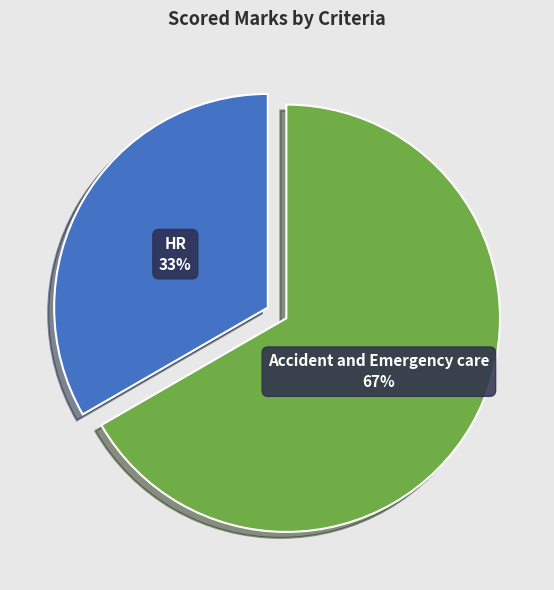

Is there a majority slice in this chart?

Yes